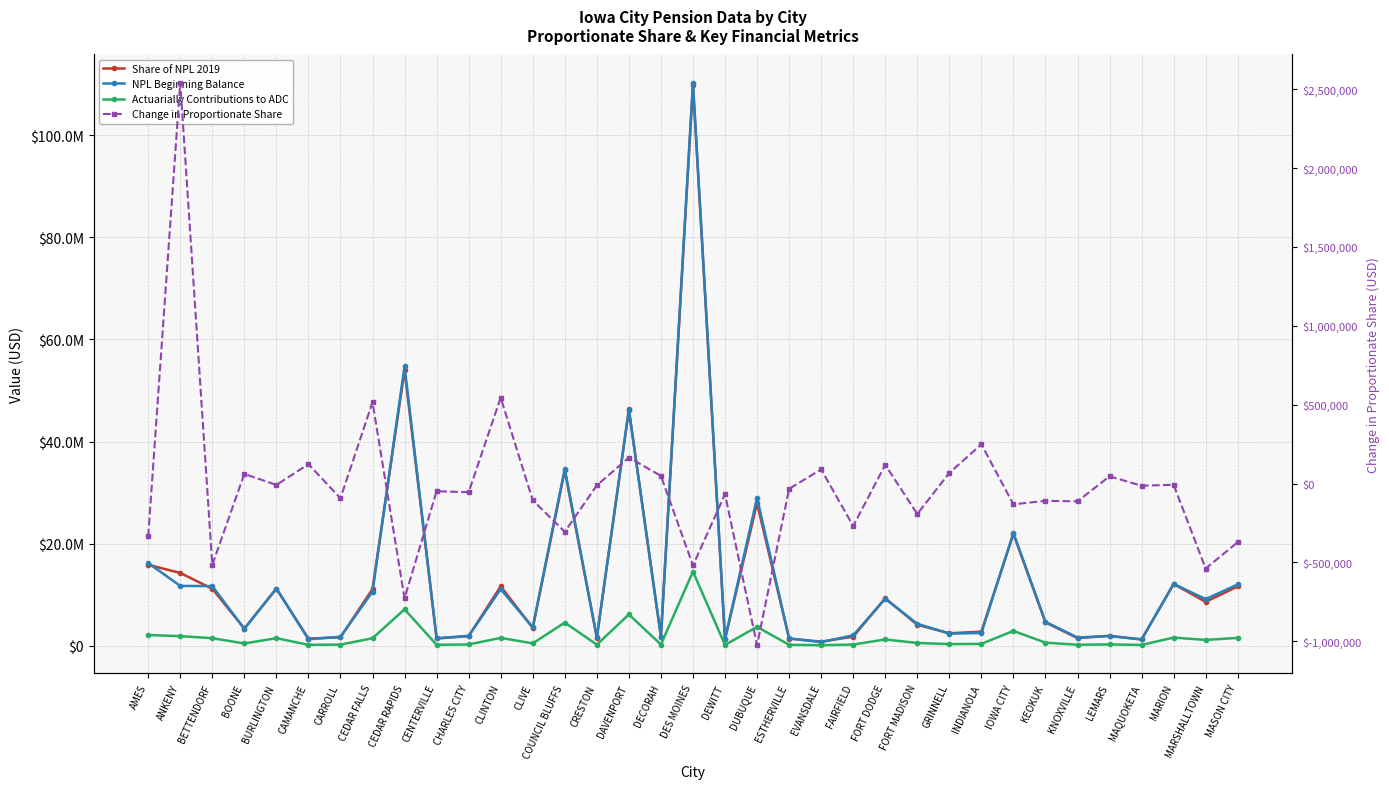

True or false: NPL Beginning Balance and Change in Proportionate Share intersect in this chart.

False